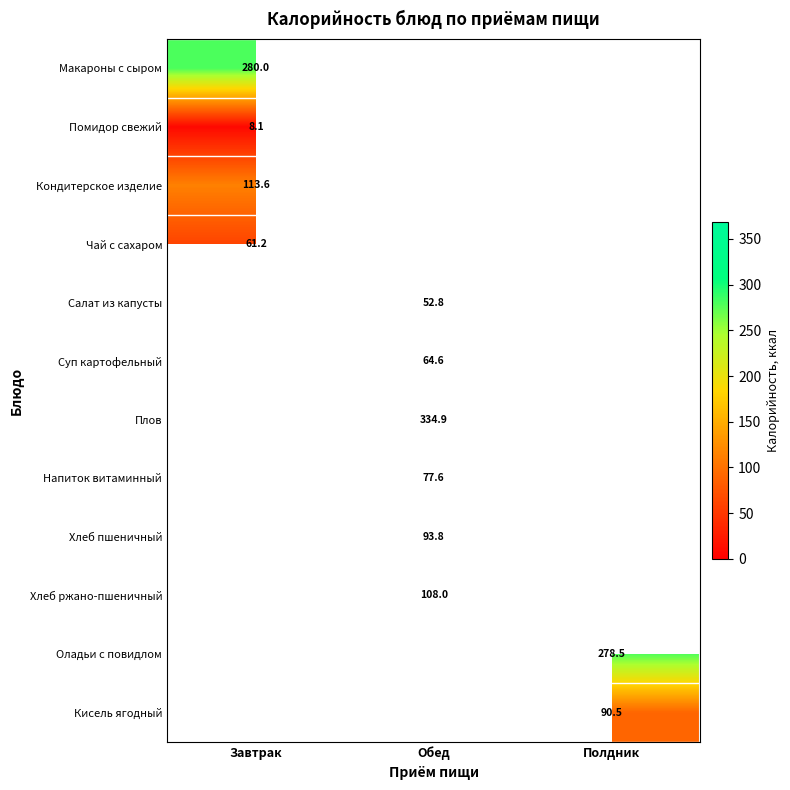

At which label does Помидор свежий reach its minimum?

Завтрак